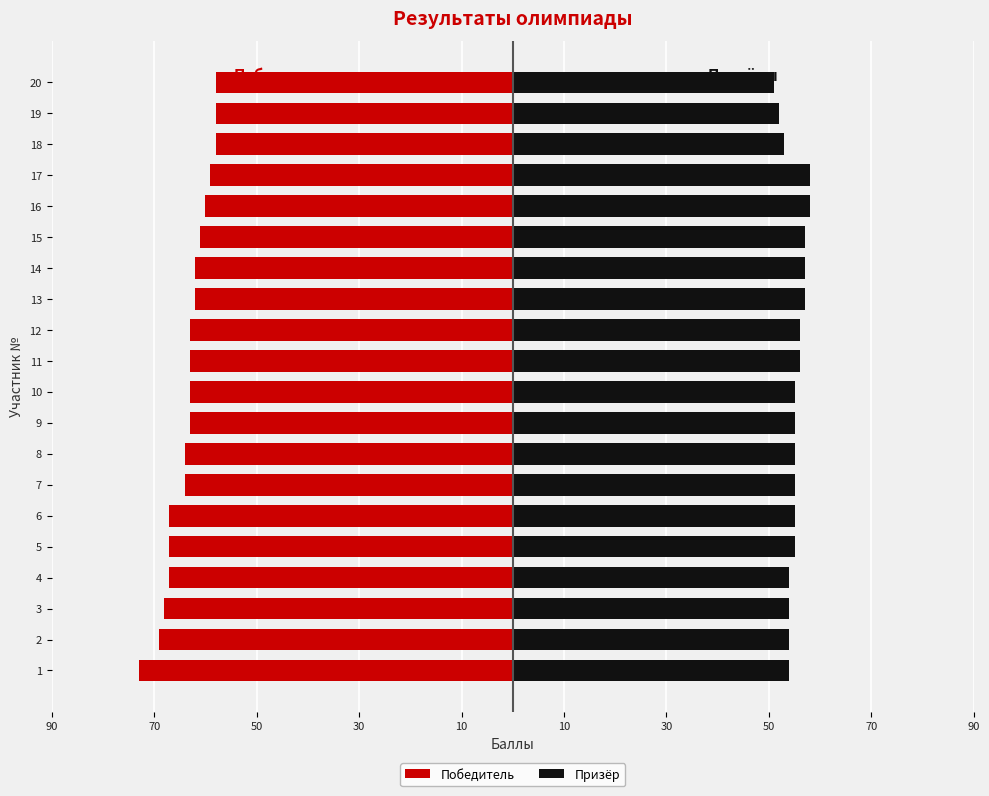

How many categories are shown in the chart?

20